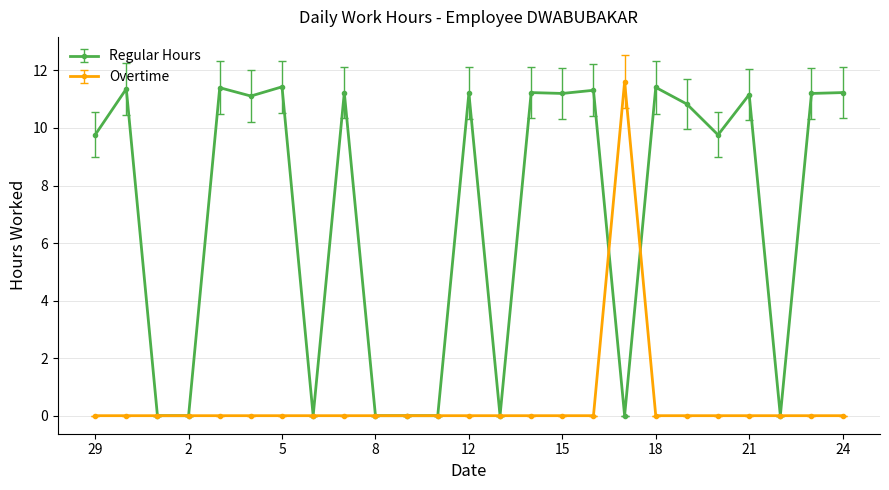

At how many categories does at least one series exceed 8?

17